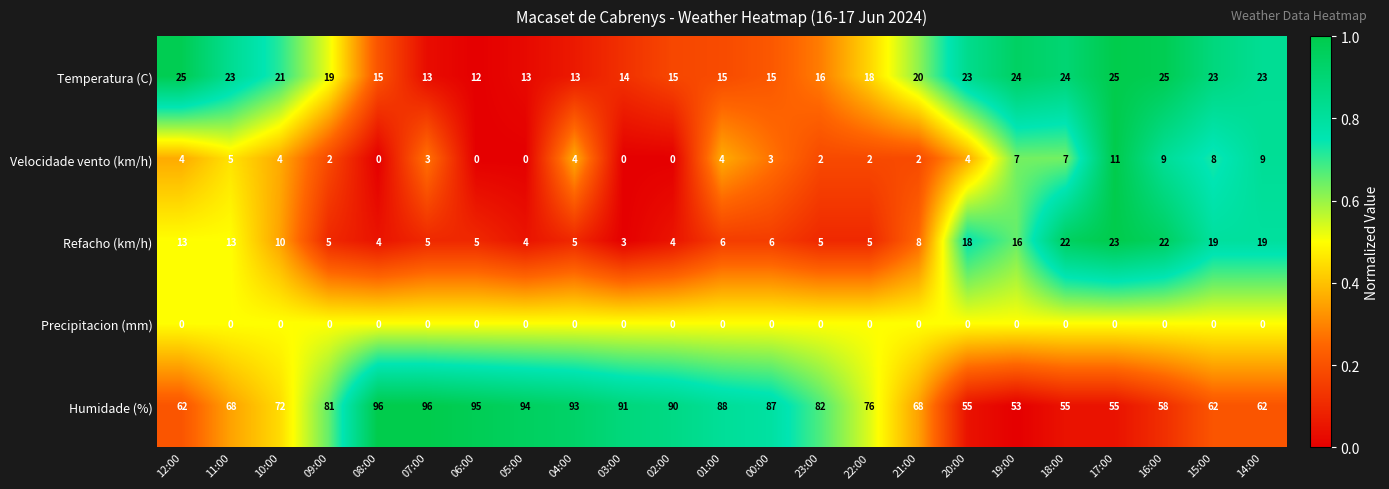

What is the average value of the Humidade (%) series?

76